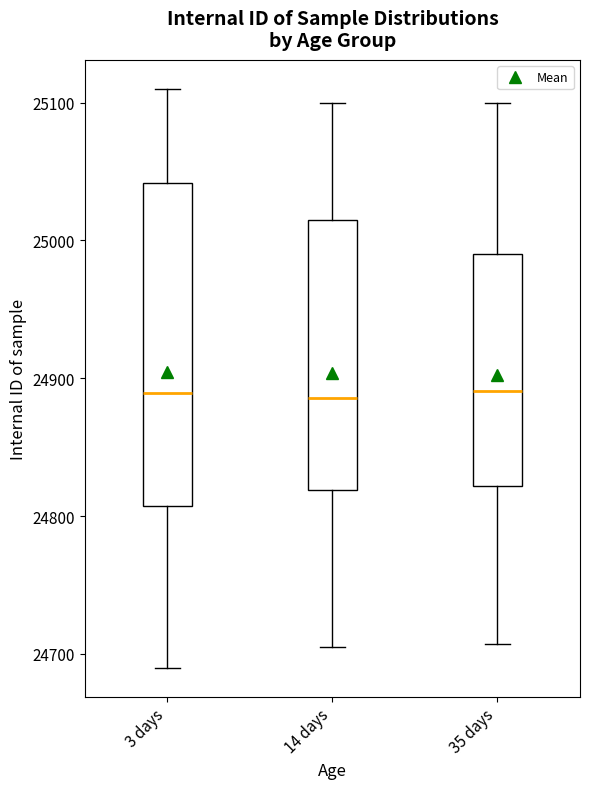

Where does the median line of the box for 3 days sit on the y-axis? The values are not printed on the chart, so give them approximately, as read against the axis.

24890